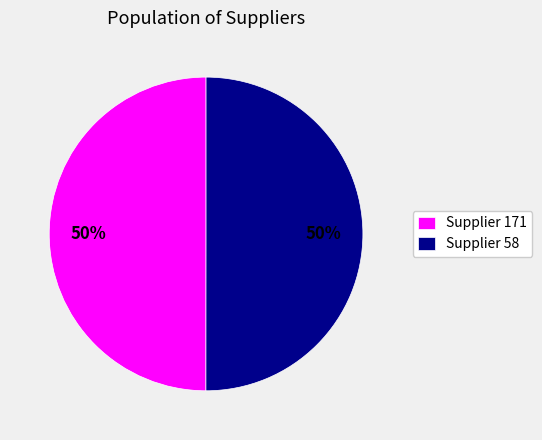

Do Supplier 171 and Supplier 58 together represent more than half of the pie?

Yes